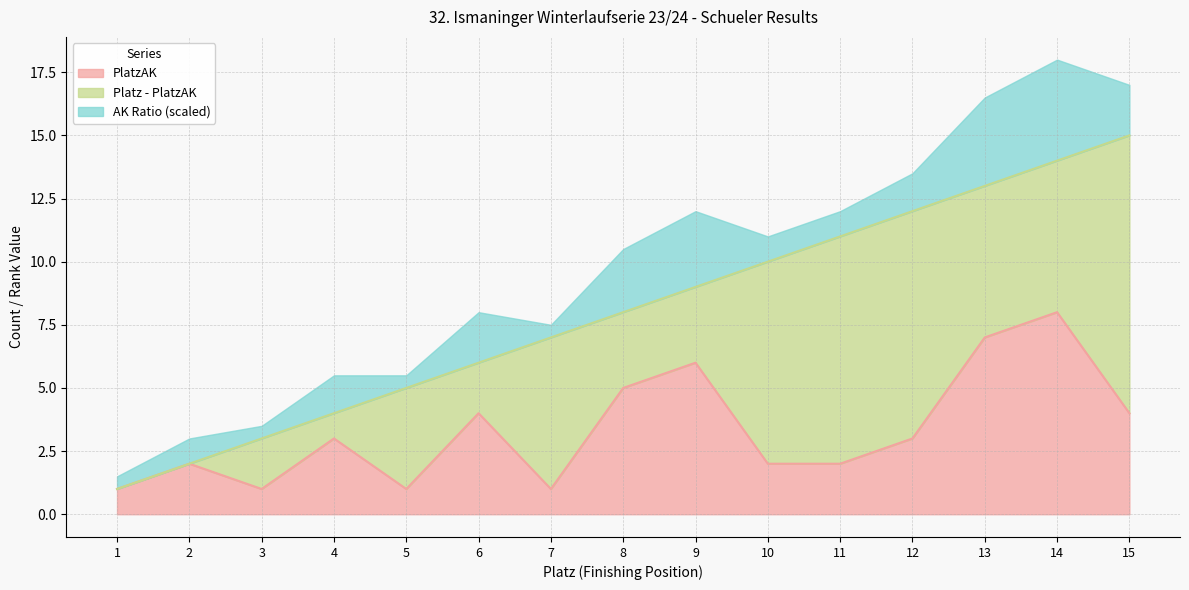

Does the chart have visible grid lines?

Yes